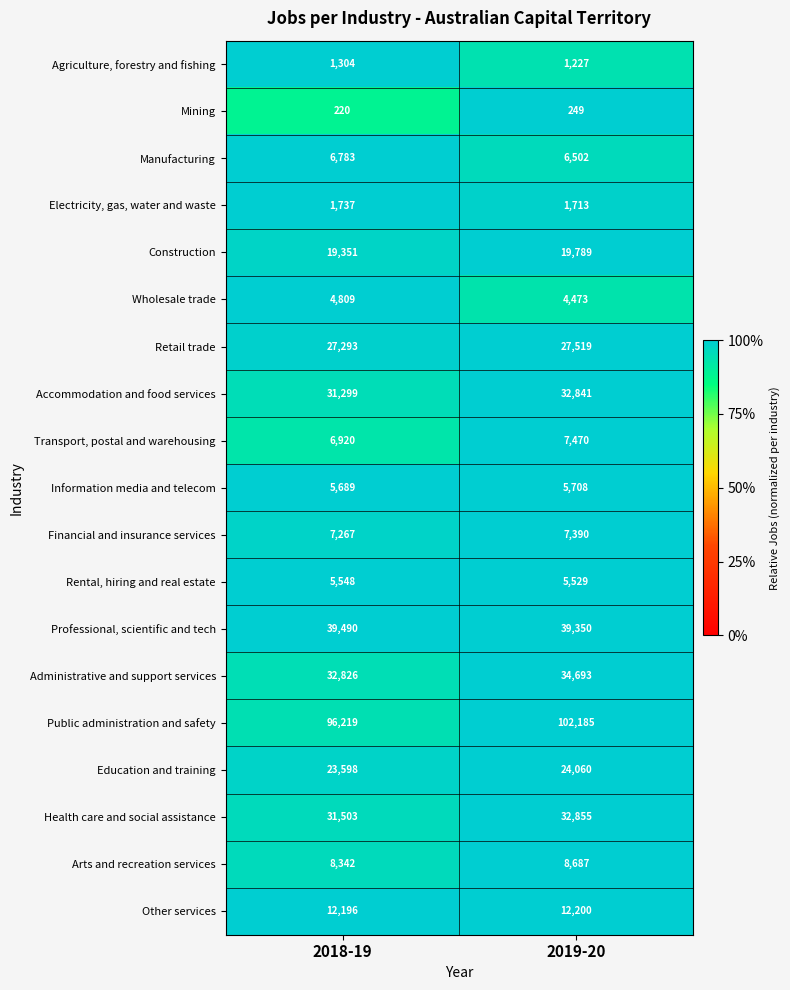

How many categories are shown in the chart?

2